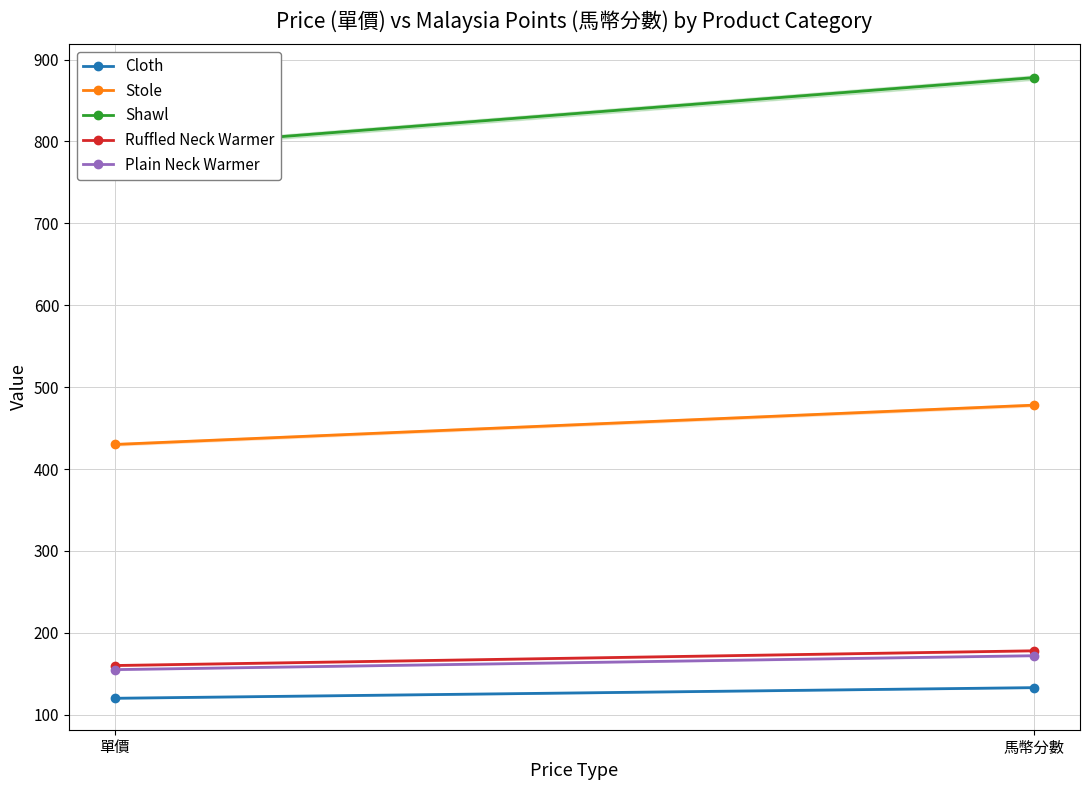

Reading left to right, transcribe all the data shown in this chart.

Cloth: 120	133
Stole: 430	478
Shawl: 790	878
Ruffled Neck Warmer: 160	178
Plain Neck Warmer: 155	172